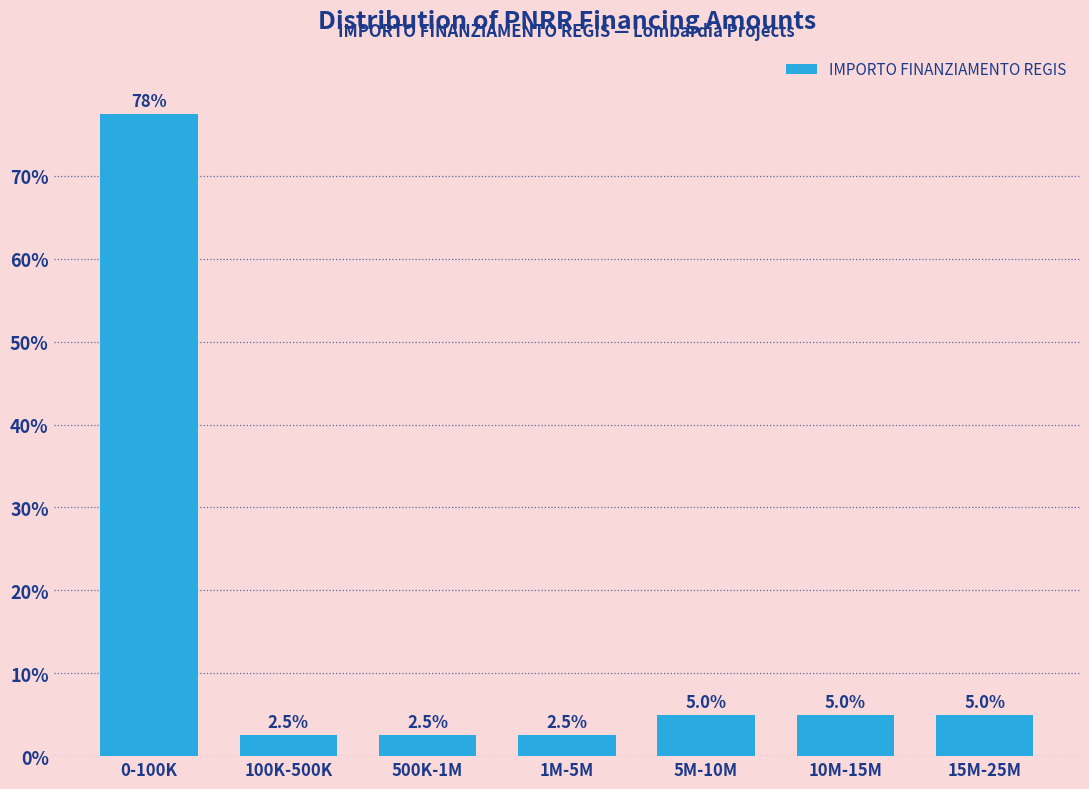

Reading right to left, list all the values displayed in this chart.

15M-25M=5.0	10M-15M=5.0	5M-10M=5.0	1M-5M=2.5	500K-1M=2.5	100K-500K=2.5	0-100K=77.5